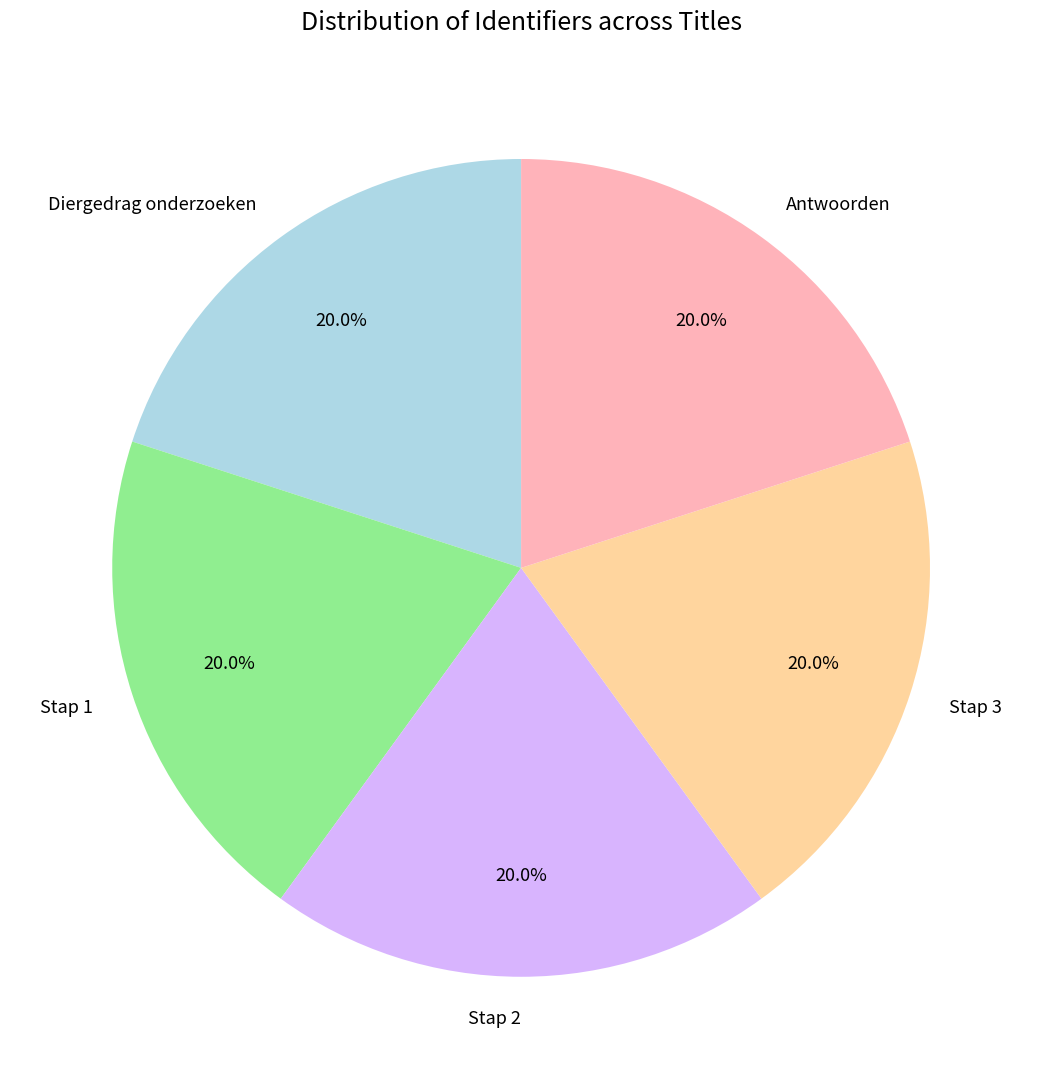

To the nearest percent, what is the average slice percentage?

20%